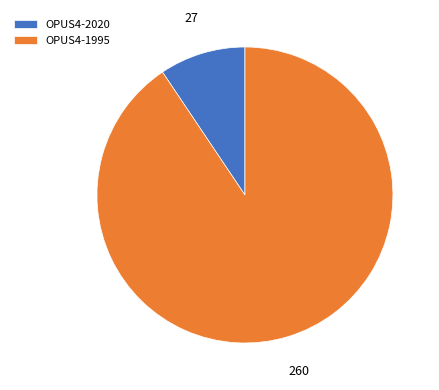

Between OPUS4-2020 and OPUS4-1995, which is larger?

OPUS4-1995